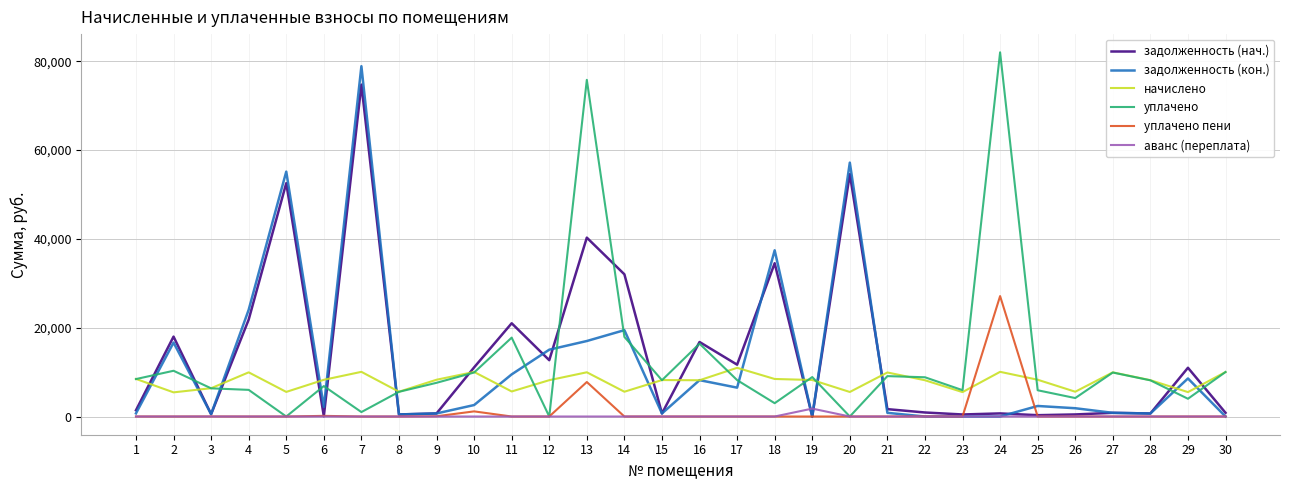

Is the value of задолженность (нач.) at 30 greater than the value of уплачено at 1?

No